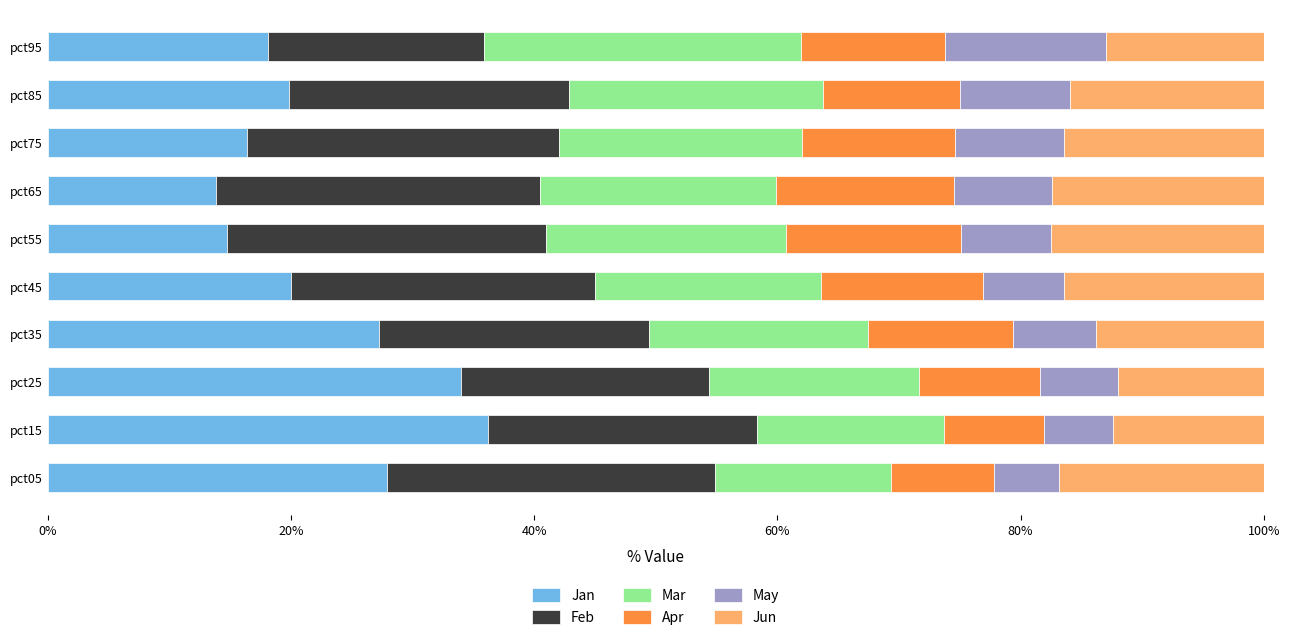

Read the Jan value at pct55.

14.7